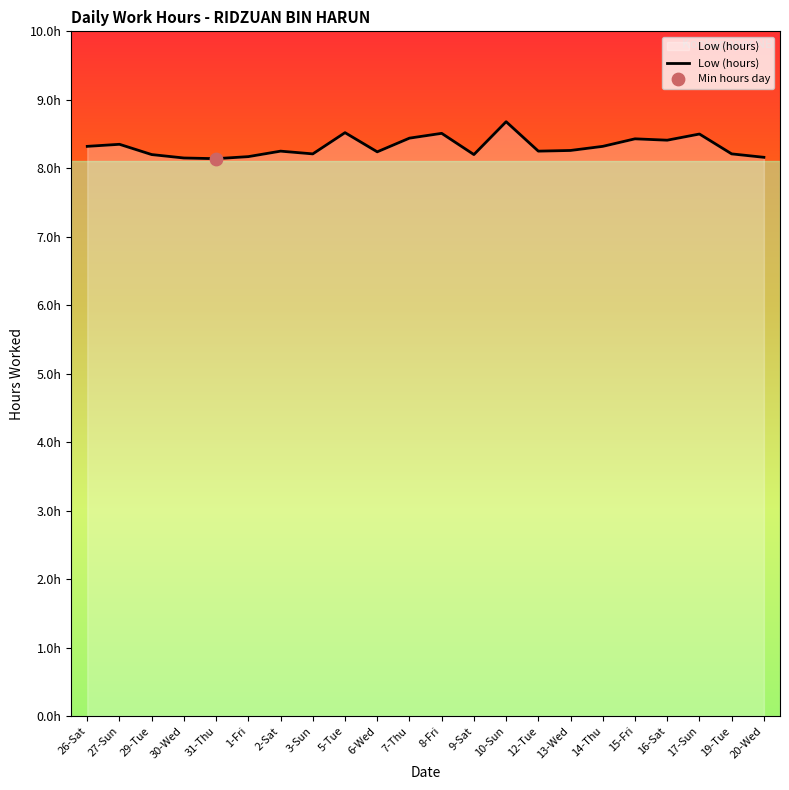

What is the ratio of the value at 16-Sat to the value at 14-Thu?

1.0